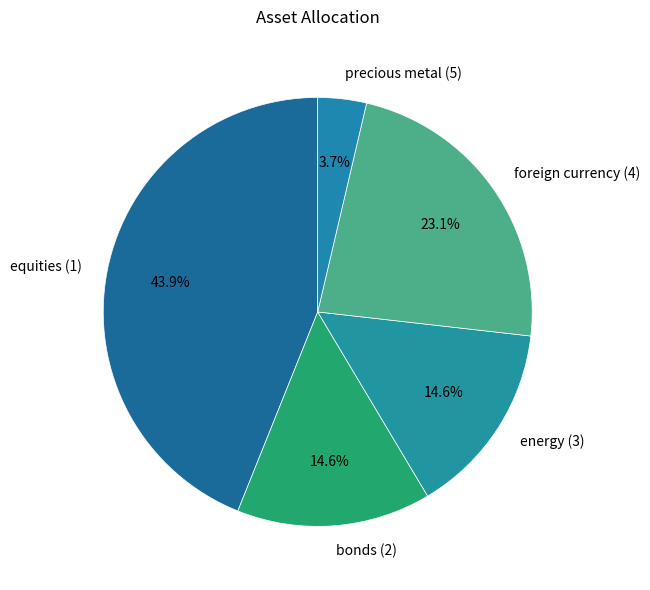

To the nearest percent, what is the average slice percentage?

20%